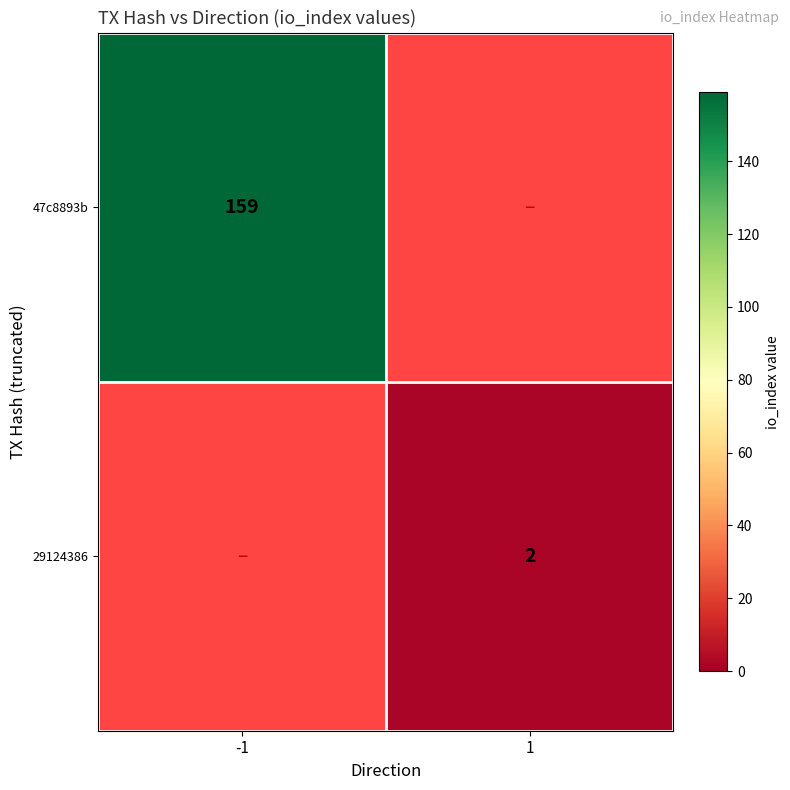

Is it true that 47c8893b equals 159 at -1?

True